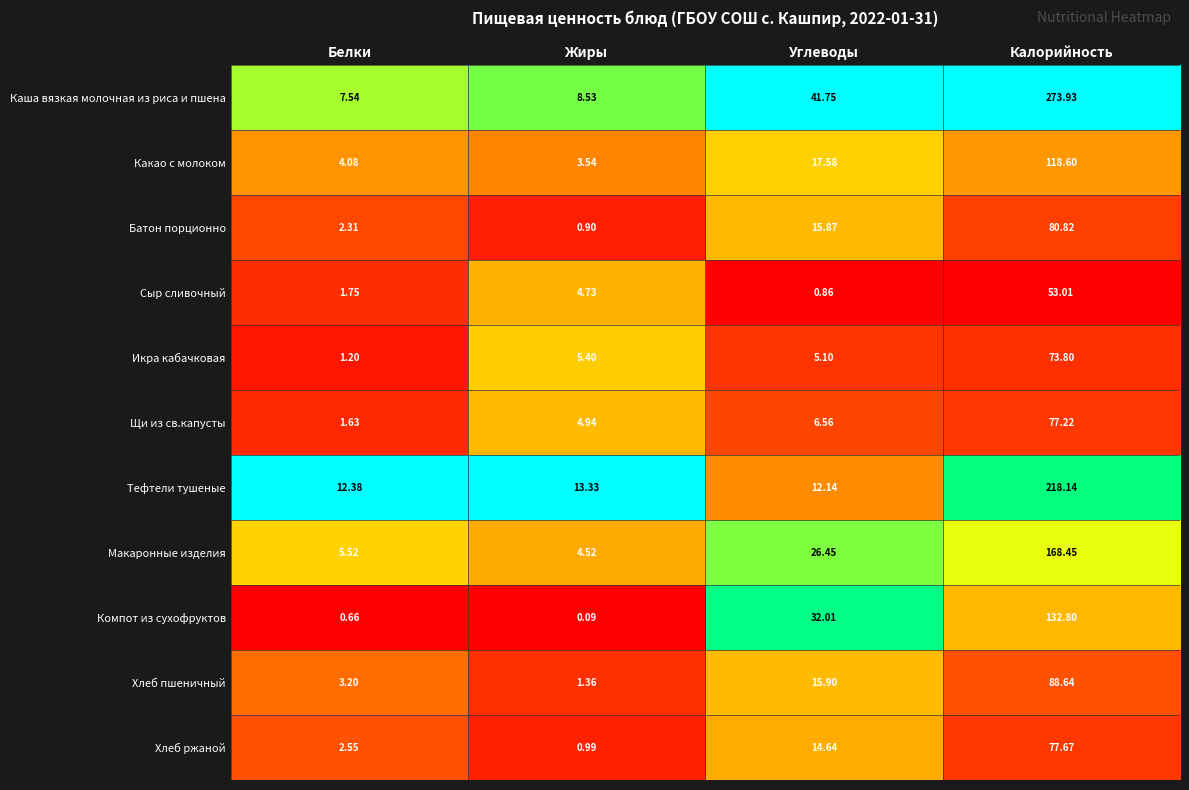

At which label does Икра кабачковая reach its minimum?

Белки